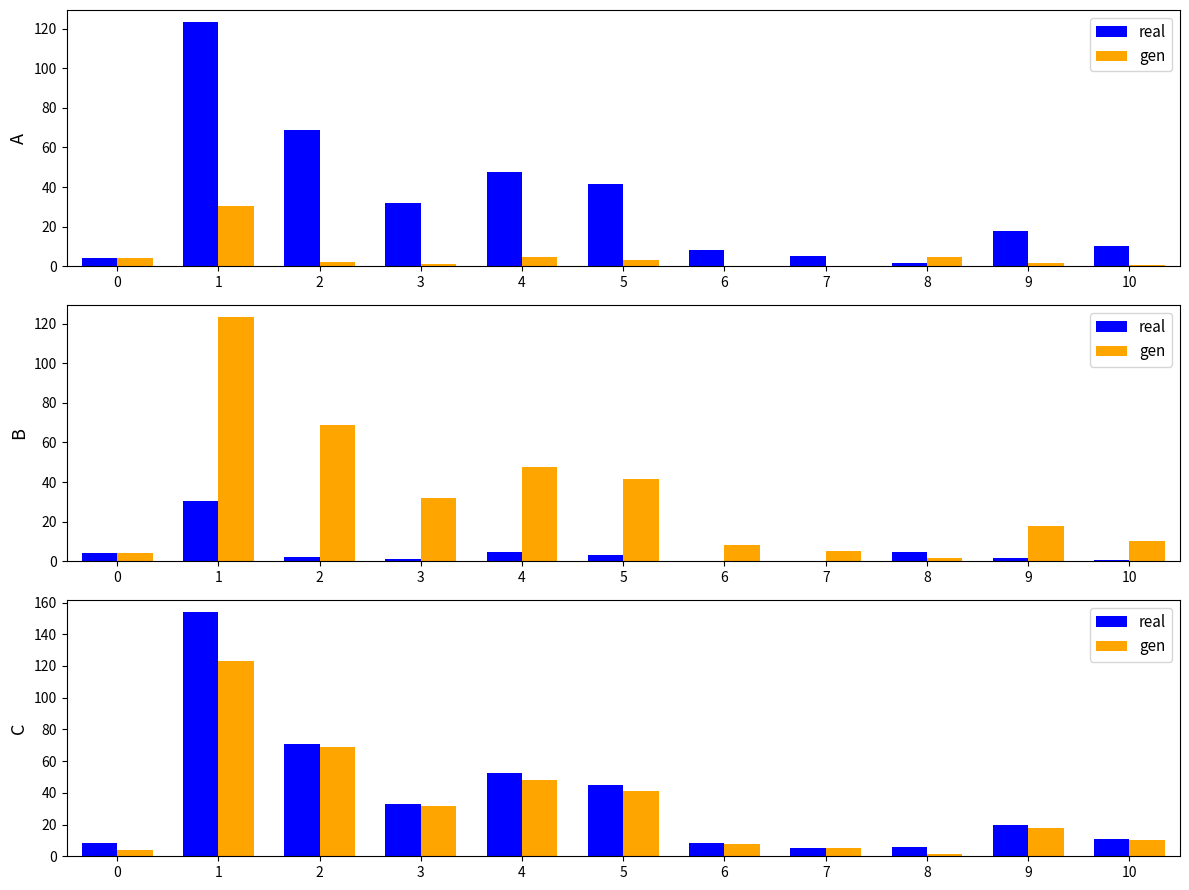

What is the average value of the real series?

37.5